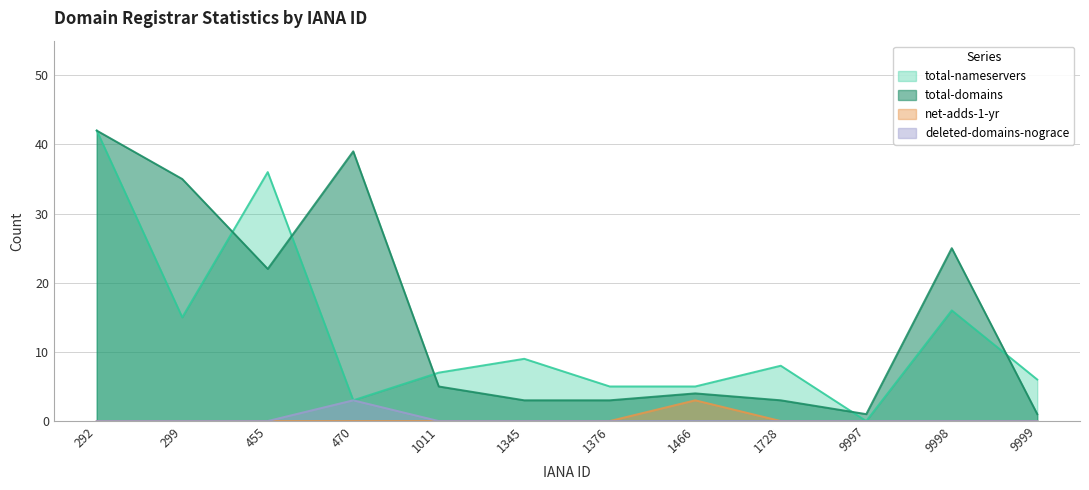

What is the value of the total-domains point at the 9th from the left?

3